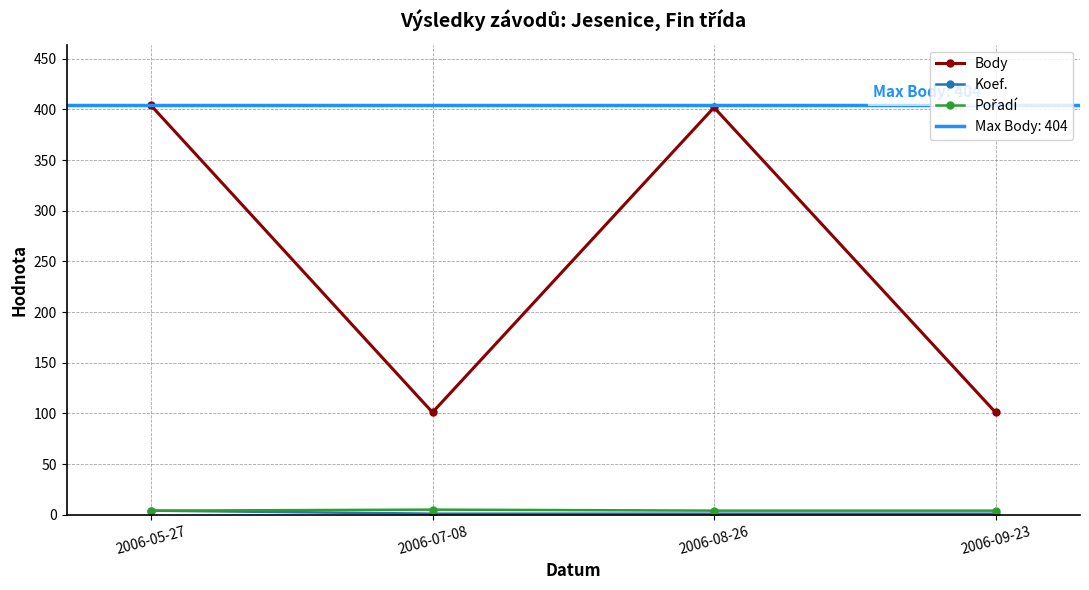

Reading left to right, what are all the values shown in this chart?

Body: 2006-05-27=404	2006-07-08=101	2006-08-26=402	2006-09-23=101
Koef.: 2006-05-27=4	2006-07-08=1	2006-08-26=1	2006-09-23=1
Pořadí: 2006-05-27=4	2006-07-08=5	2006-08-26=4	2006-09-23=4